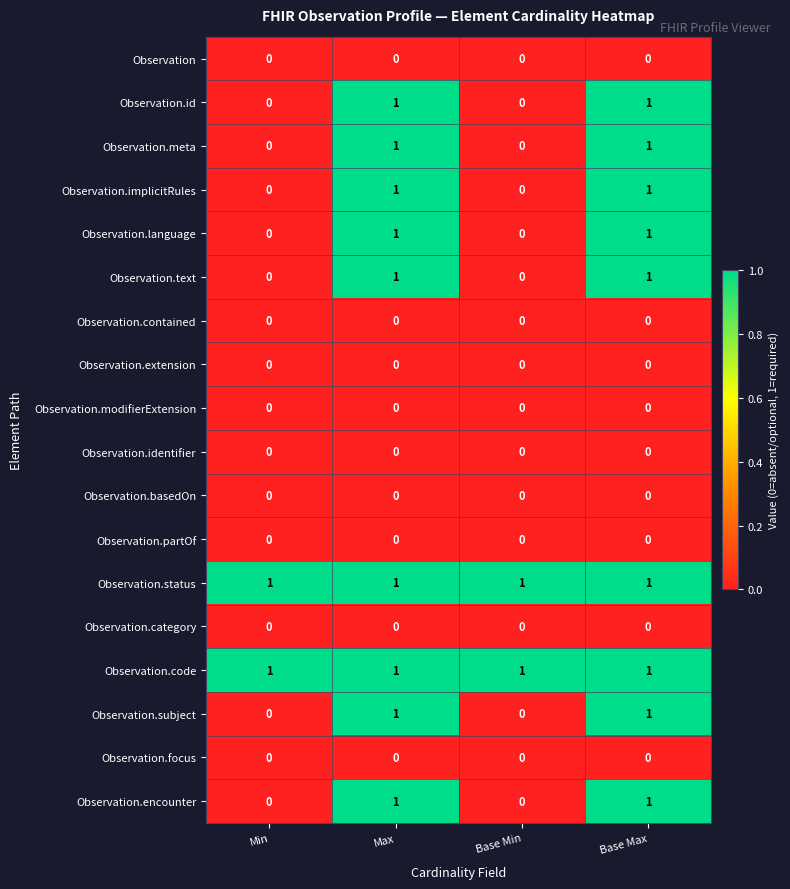

At how many categories does at least one series exceed 0?

4